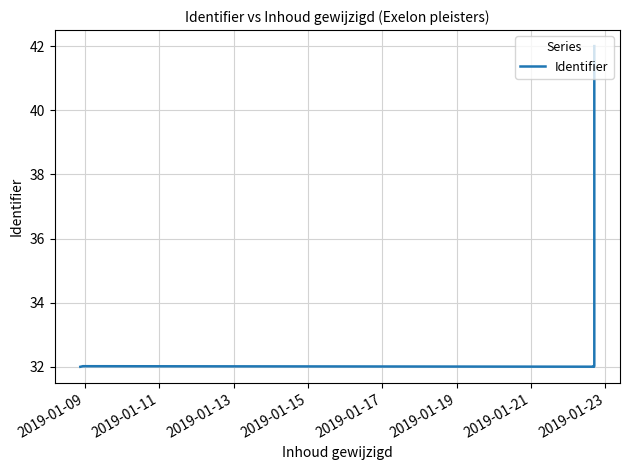

What is the label of the 7th point from the right?

2019-01-13